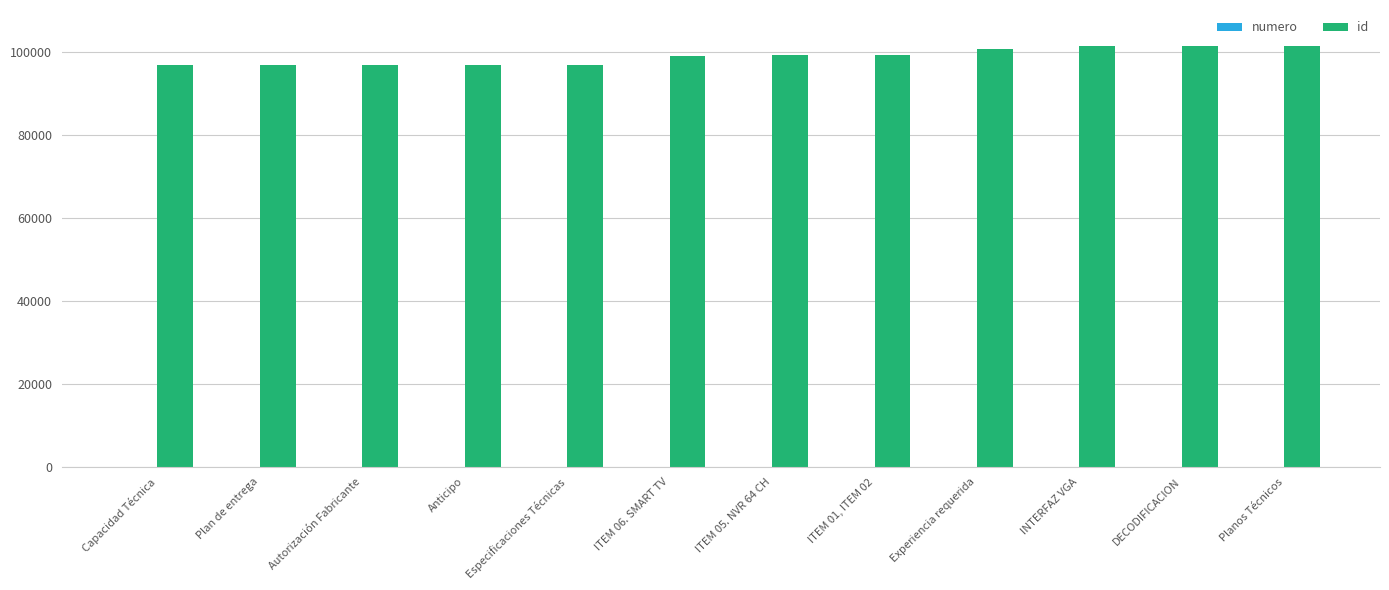

How many series are shown in this chart?

2